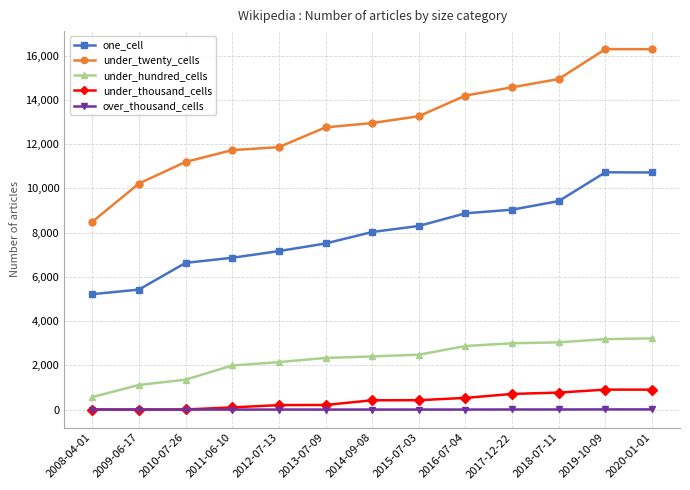

What is the difference between the under_twenty_cells values at 2018-07-11 and 2011-06-10?

3214